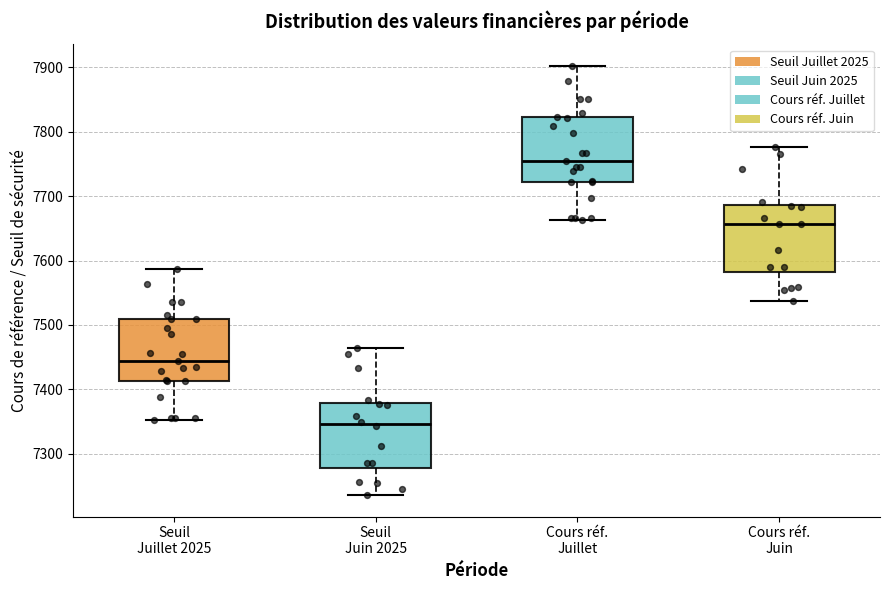

Reading left to right, transcribe this box plot: for each box, give where its median line is, the range the box spans, and where its two whiskers end, as read against the y-axis. The values are not printed on the chart, so give them approximately, as read against the axis.

Seuil Juillet 2025: median 7440, box 7410 to 7510, whiskers 7350 to 7590
Seuil Juin 2025: median 7350, box 7280 to 7380, whiskers 7240 to 7460
Cours réf. Juillet: median 7750, box 7720 to 7820, whiskers 7660 to 7900
Cours réf. Juin: median 7660, box 7580 to 7690, whiskers 7540 to 7780